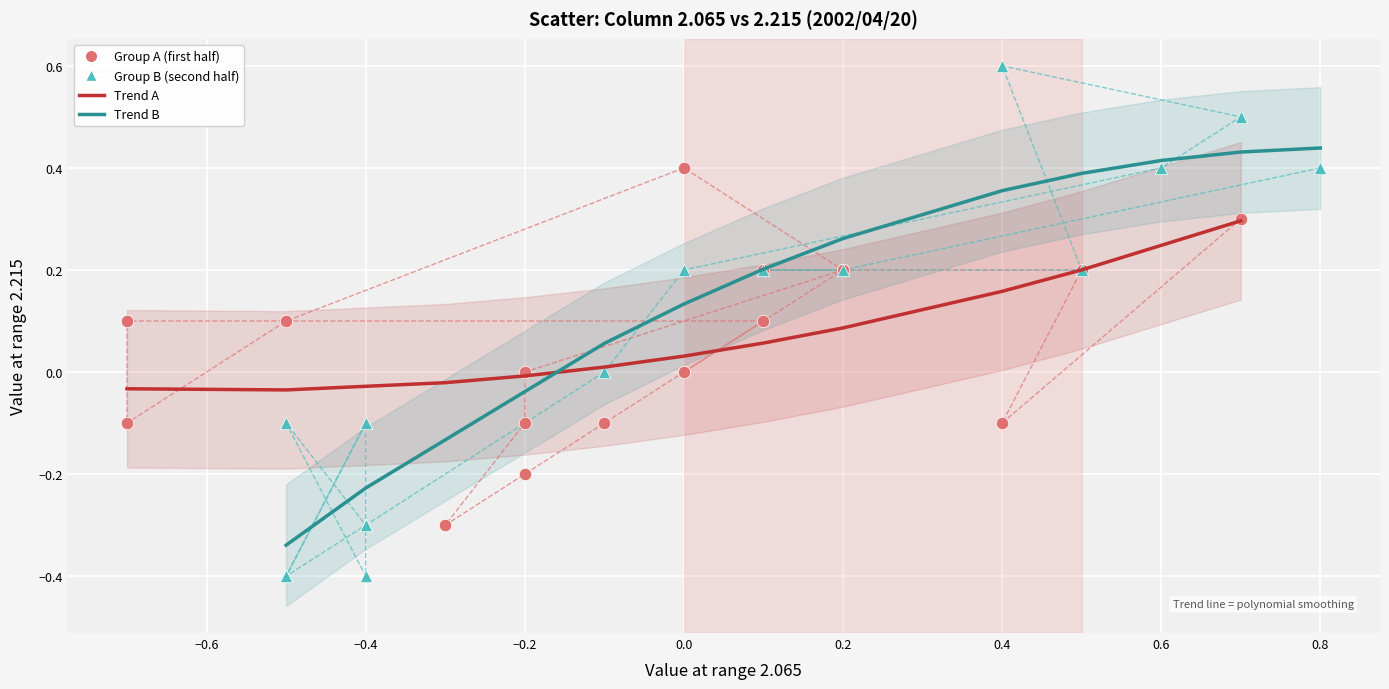

Which series has the largest Y range (max minus min)?

Group B (second half)